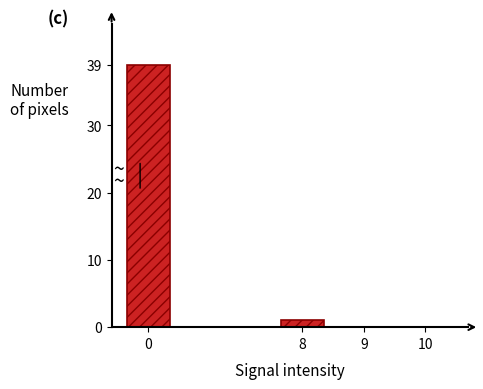

Reading right to left, extract all data points from this chart.

10=0	9=0	8=1	0=39